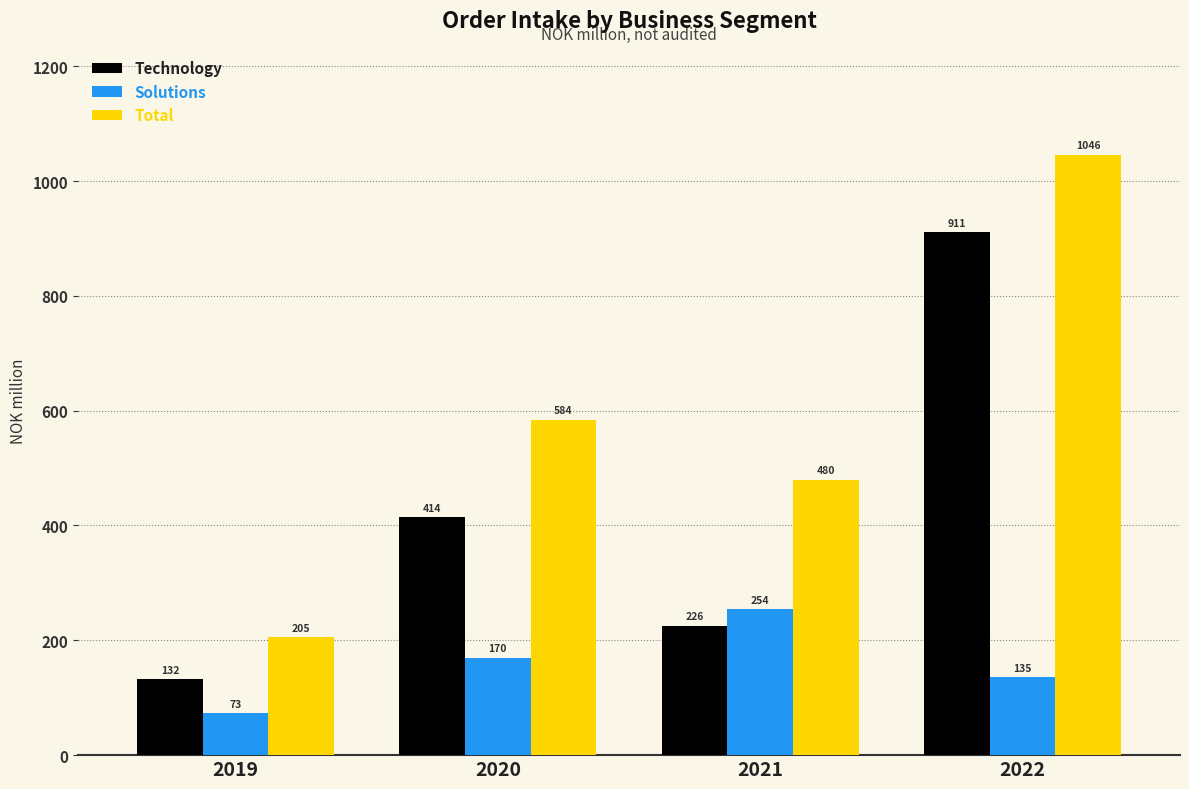

How many bars are there in total?

12